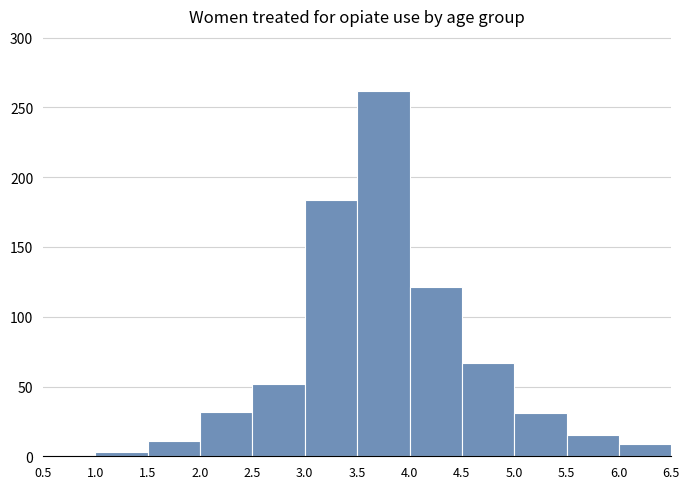

Which range on the x-axis has the tallest bar?

3.5 to 4.0